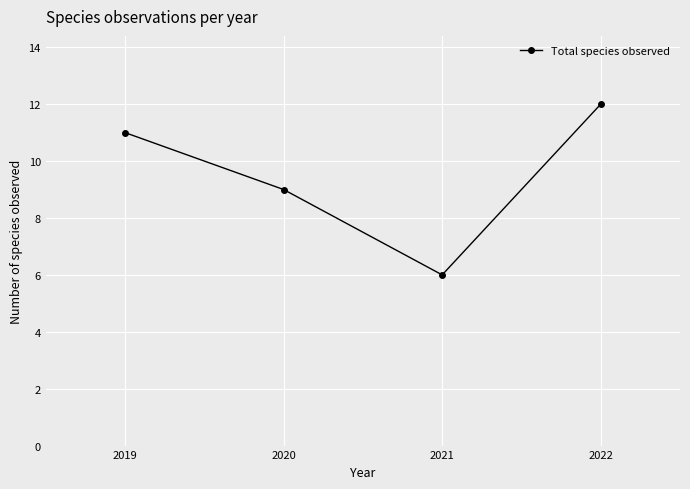

Reading left to right, transcribe all the data shown in this chart.

11	9	6	12